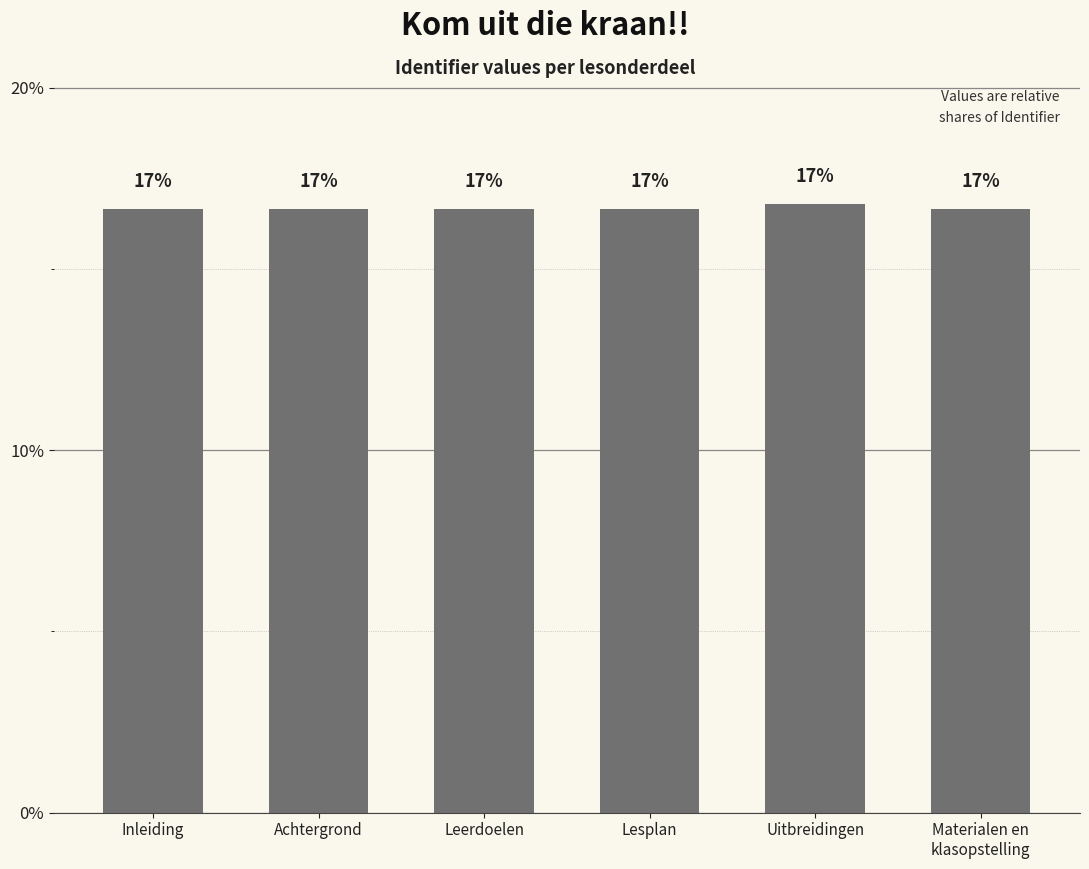

Rank the categories by value from highest to lowest.

Uitbreidingen, Materialen en
klasopstelling, Lesplan, Leerdoelen, Achtergrond, Inleiding